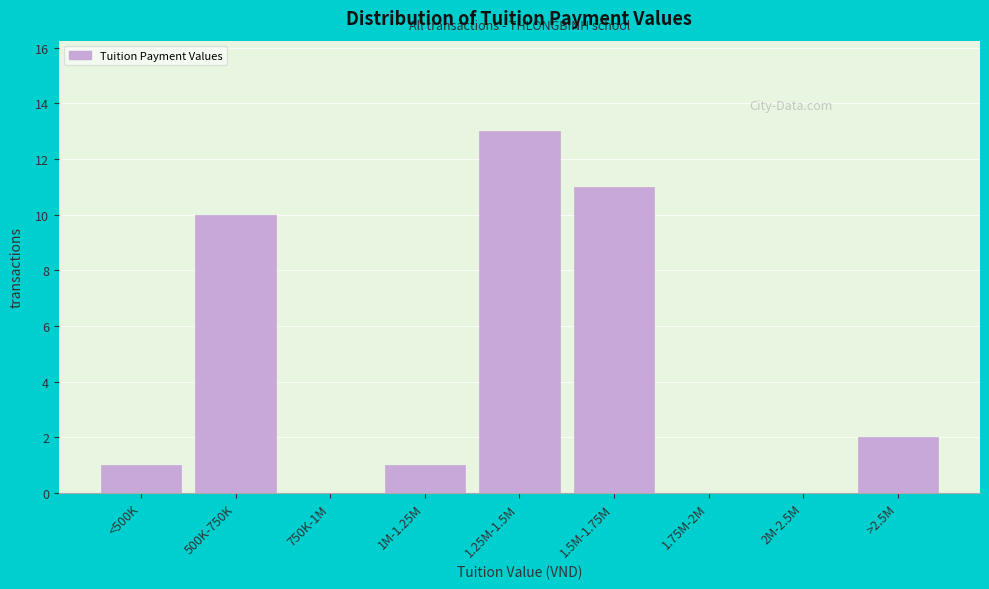

Reading left to right, extract all data points from this chart.

<500K=1	500K-750K=10	750K-1M=0	1M-1.25M=1	1.25M-1.5M=13	1.5M-1.75M=11	1.75M-2M=0	2M-2.5M=0	>2.5M=2